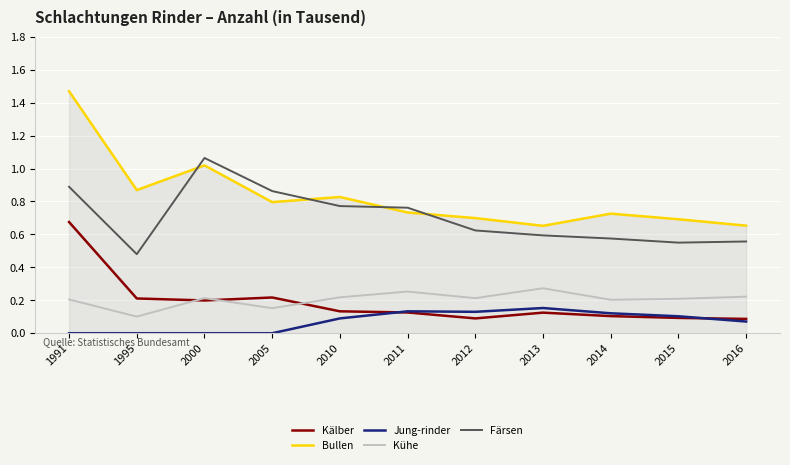

Which series changed the most between 2000 and 2010?

Färsen